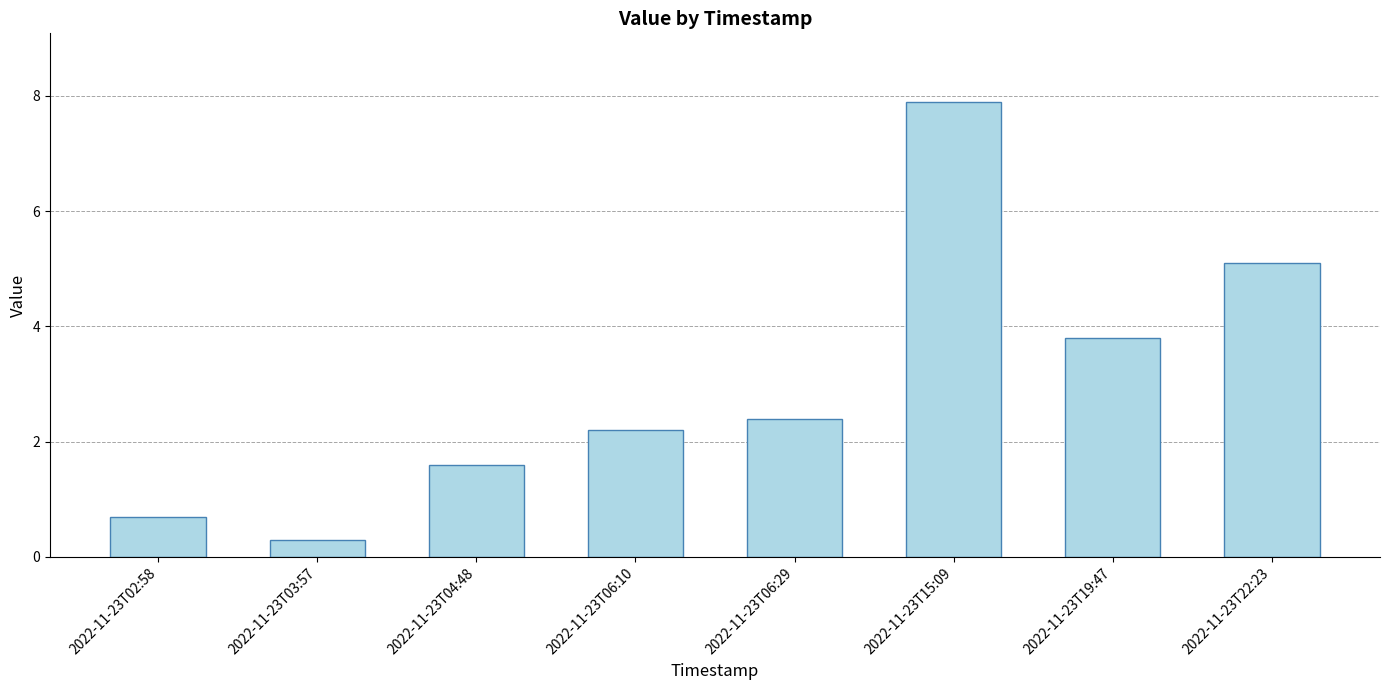

How many series are shown in this chart?

1